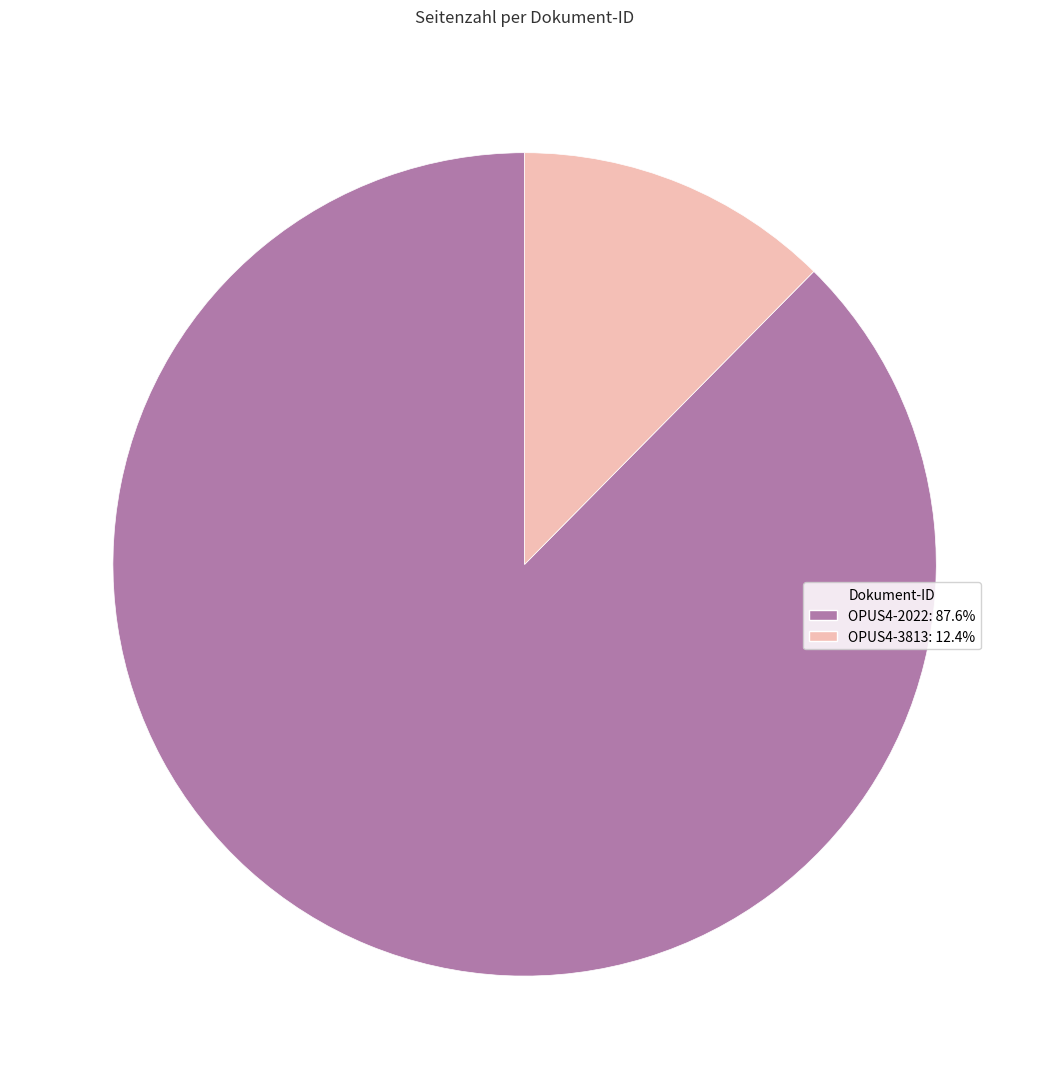

How many segments does this pie chart have?

2